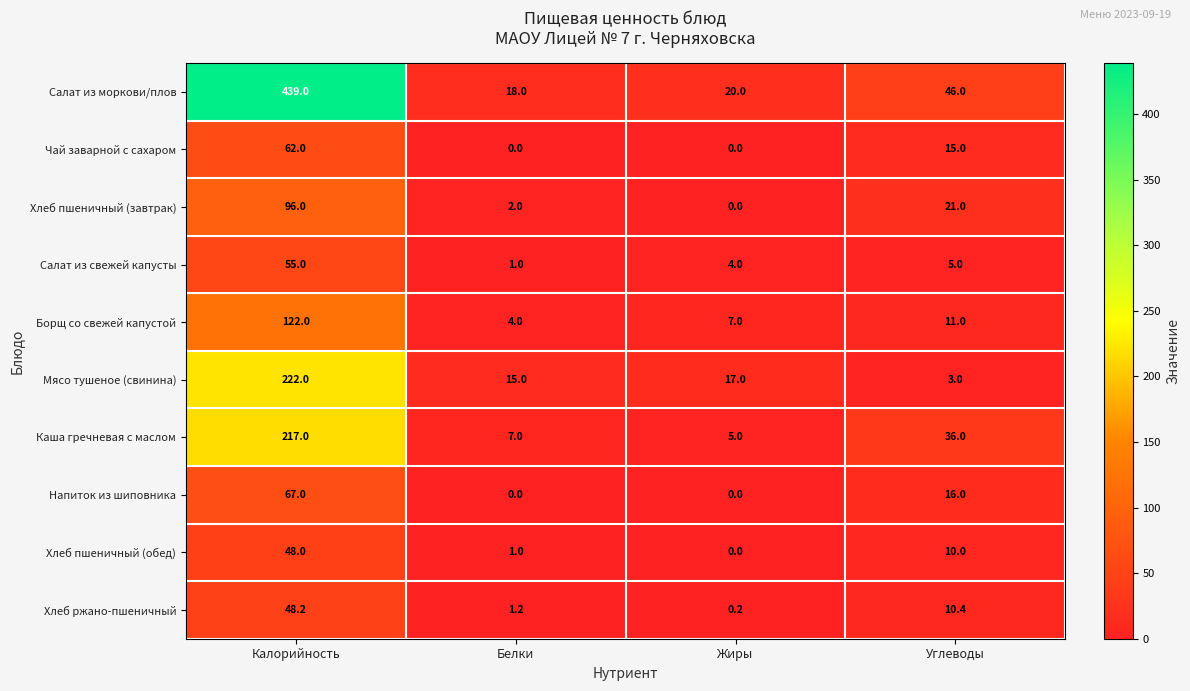

What is the spread (max minus min) of values at Углеводы?

43.0